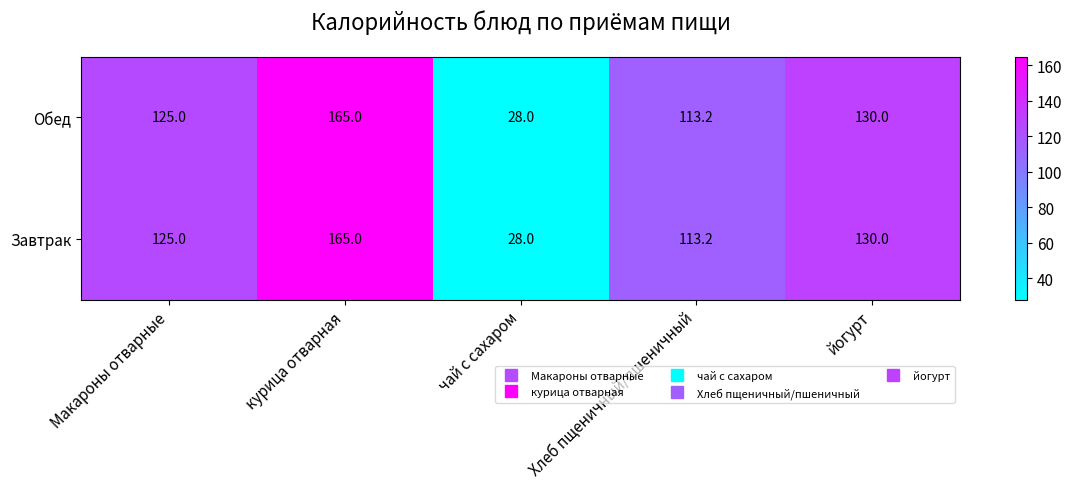

Reading left to right, transcribe all the data shown in this chart.

Обед: Макароны отварные=125.0	курица отварная=165.0	чай с сахаром=28.0	Хлеб пщеничный/пшеничный=113.2	йогурт=130.0
Завтрак: Макароны отварные=125.0	курица отварная=165.0	чай с сахаром=28.0	Хлеб пщеничный/пшеничный=113.2	йогурт=130.0